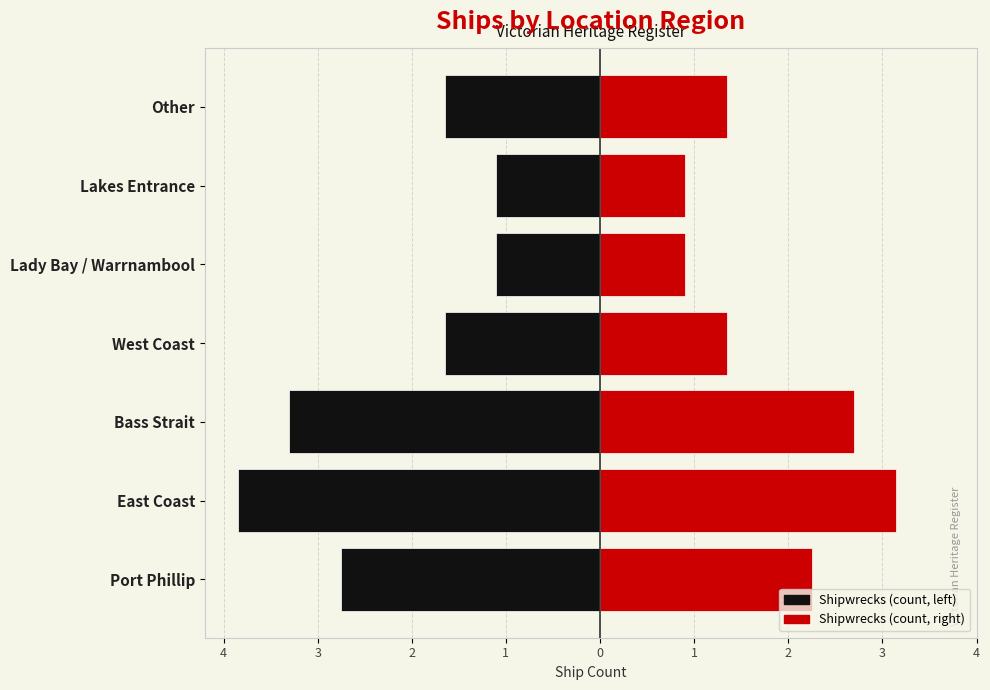

List the series in order of their overall mean, lowest first.

Count (left), Count (right)